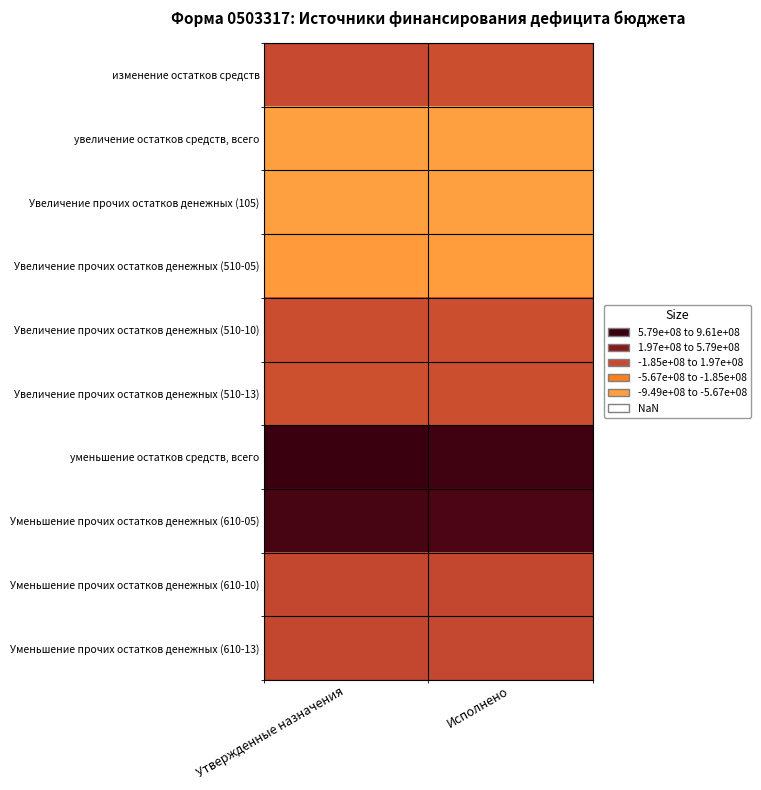

At Утвержденные назначения, list the series in order from largest to smallest.

уменьшение остатков средств, всего, Уменьшение прочих остатков денежных (610-05), Уменьшение прочих остатков денежных (610-13), Уменьшение прочих остатков денежных (610-10), изменение остатков средств, Увеличение прочих остатков денежных (510-10), Увеличение прочих остатков денежных (510-13), Увеличение прочих остатков денежных (510-05), увеличение остатков средств, всего, Увеличение прочих остатков денежных (105)